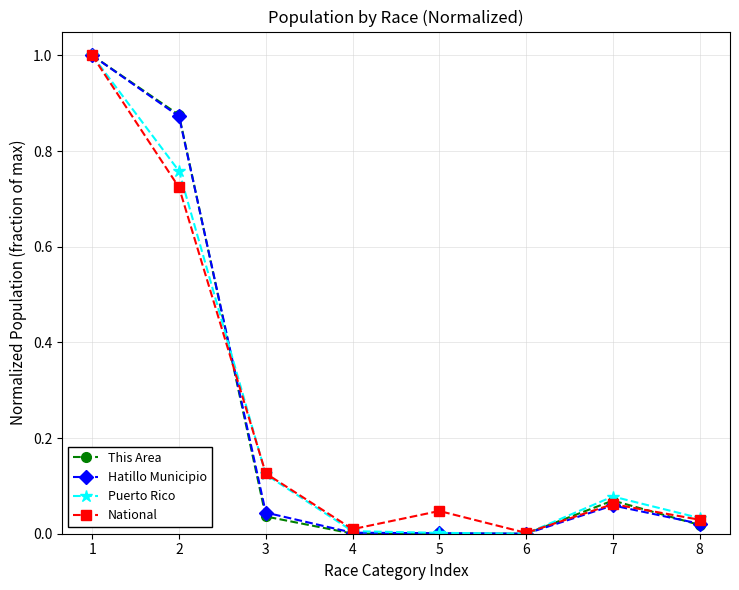

Where is the first local maximum for National?

5